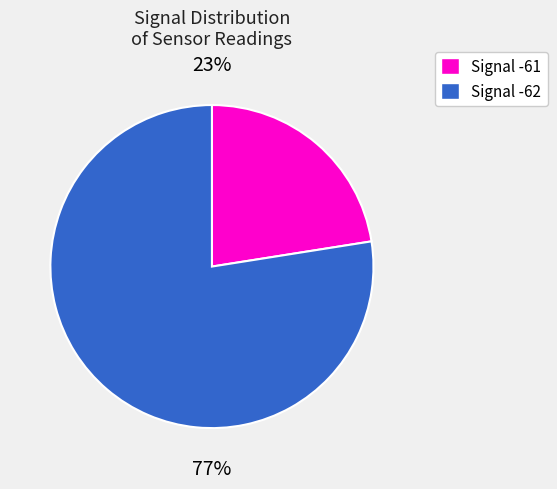

To the nearest percent, what is the average slice percentage?

50%